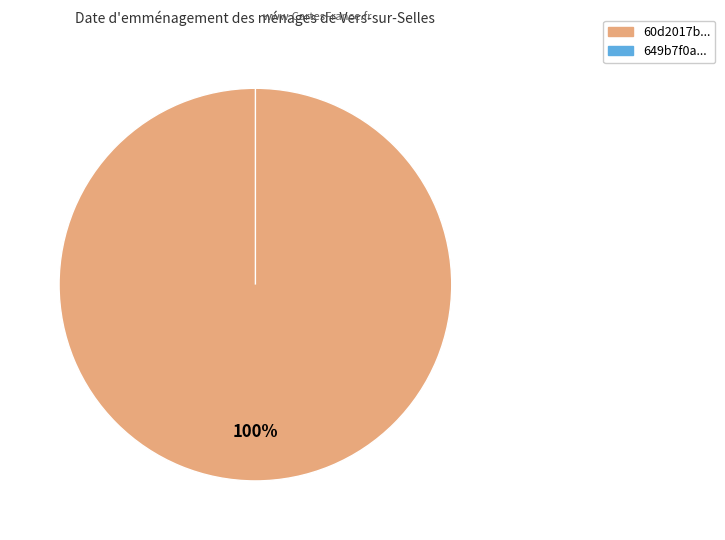

To the nearest percent, what is the average slice percentage?

50%